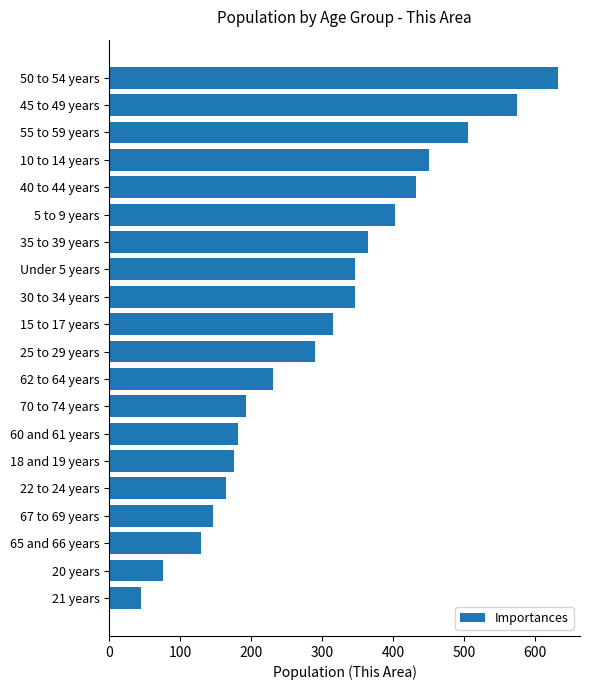

What is the difference between the maximum and minimum values?

587